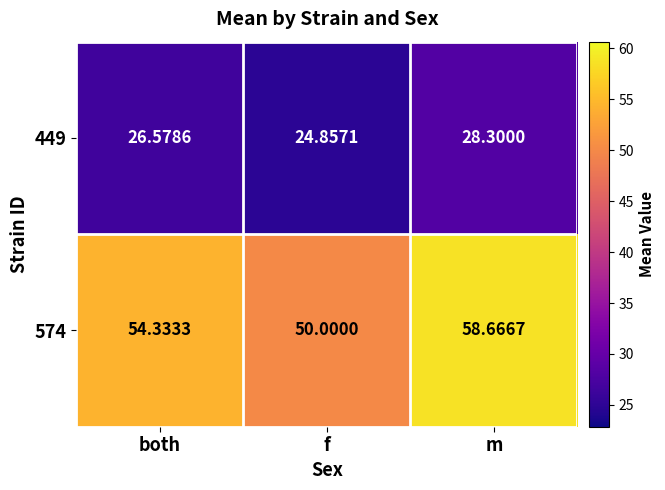

Which category has the lowest value across all series?

f